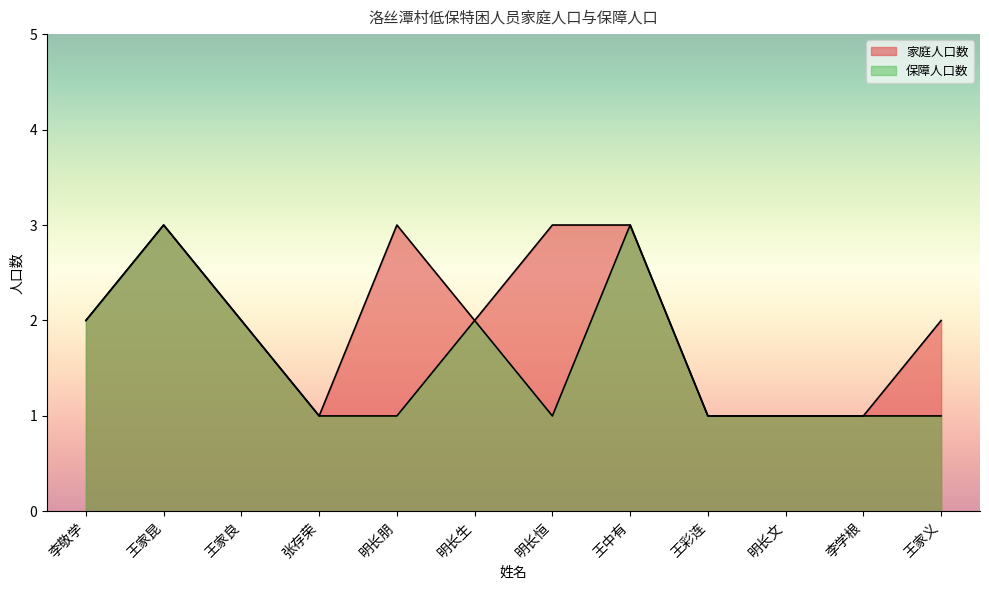

What is the value of the 家庭人口数 point at the 3rd from the left?

2